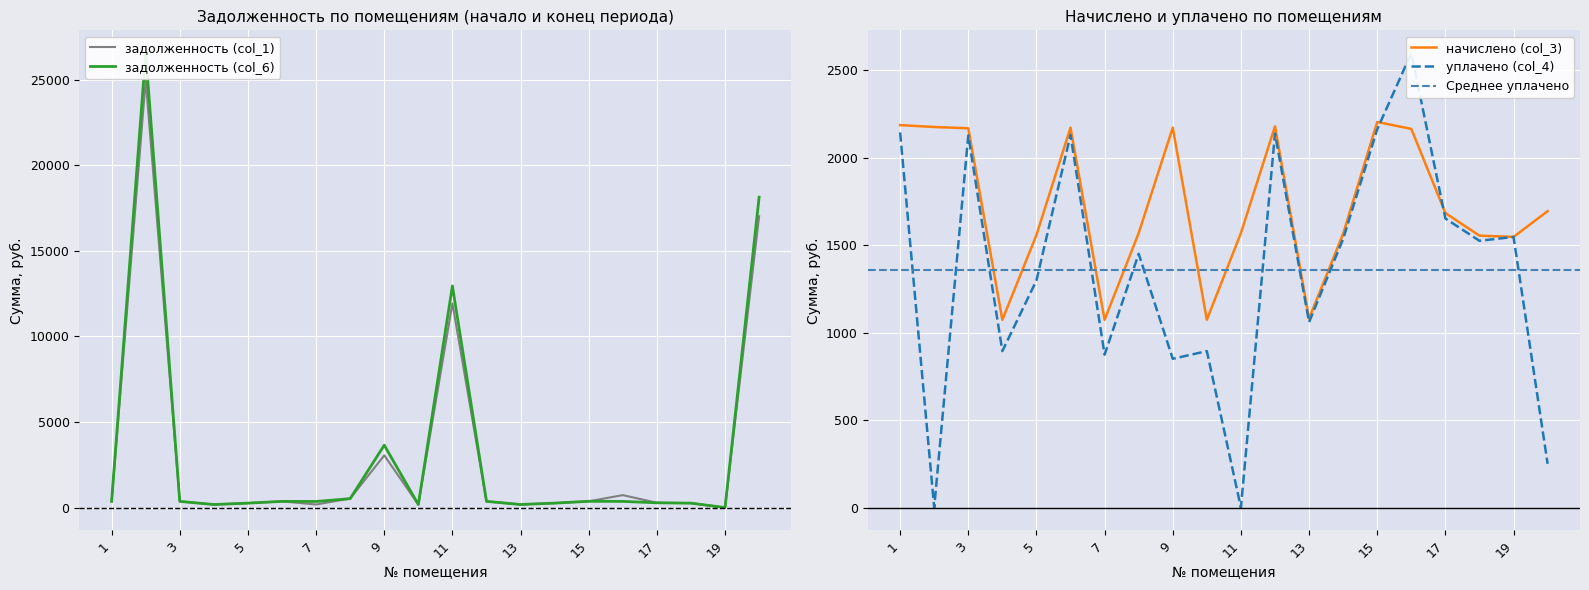

How many interior local peaks does the задолженность (col_6) series have?

5